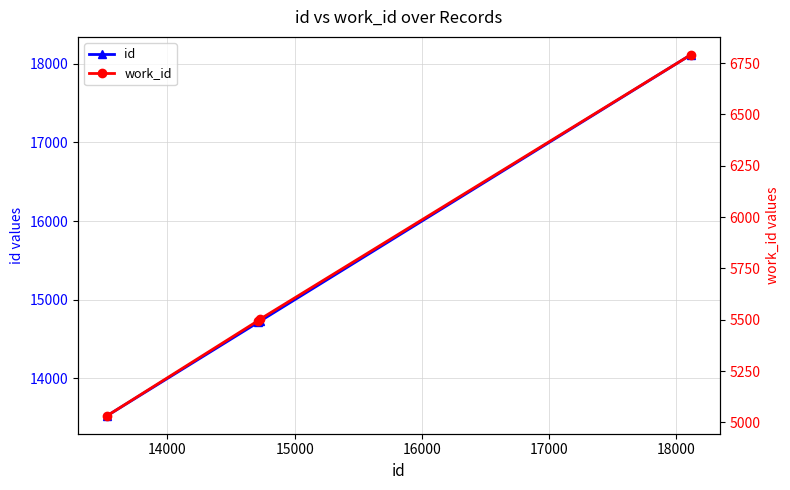

Which series has the widest spread of values?

id